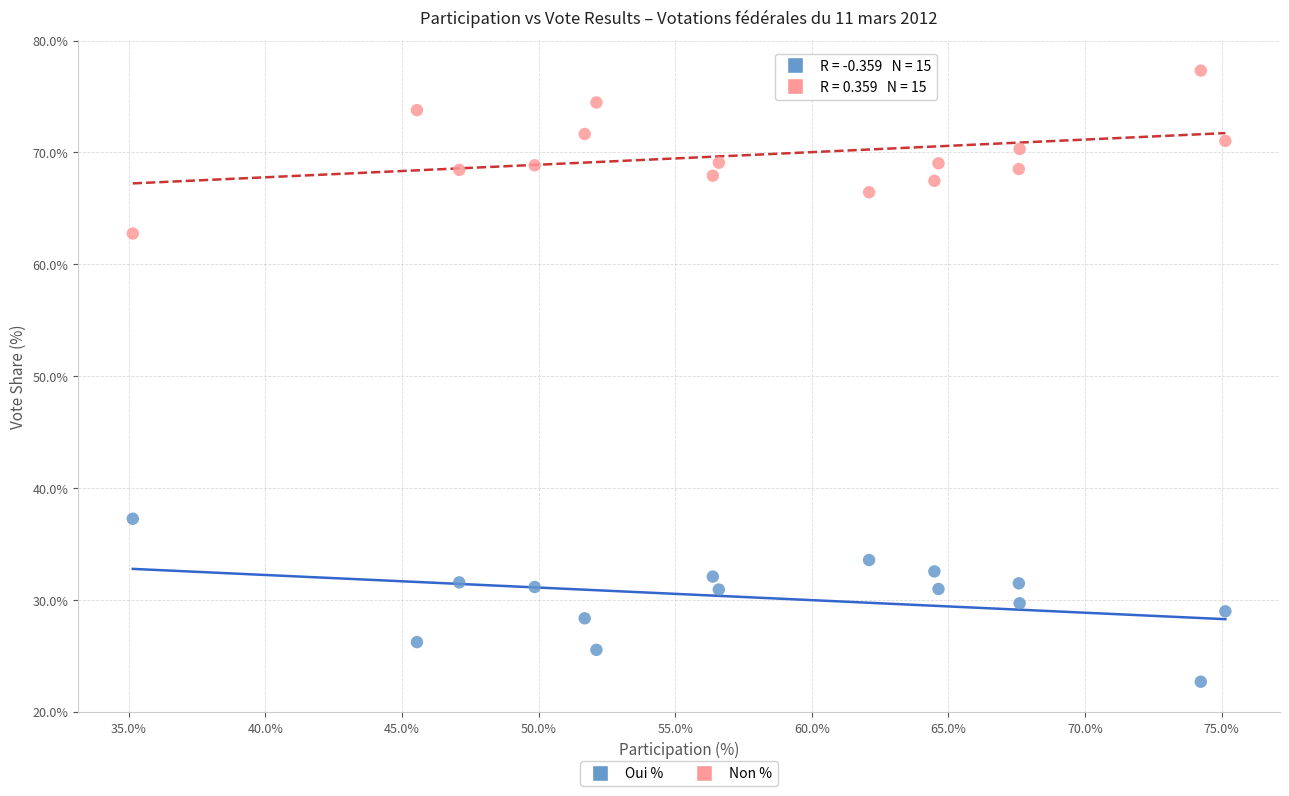

Across all data points, what is the range of Y values (max minus min)?

54.6